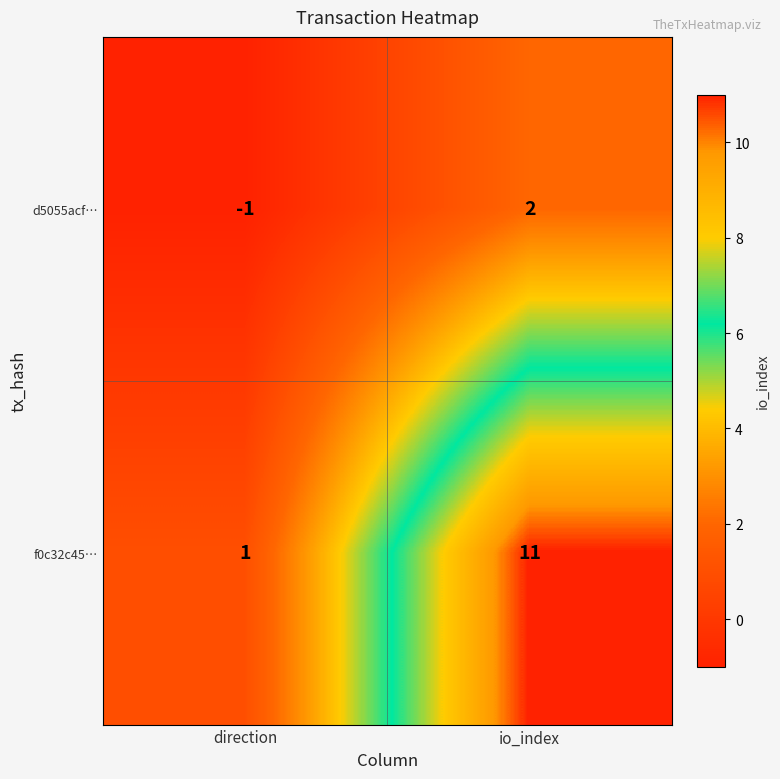

At how many categories does at least one series exceed 10?

1